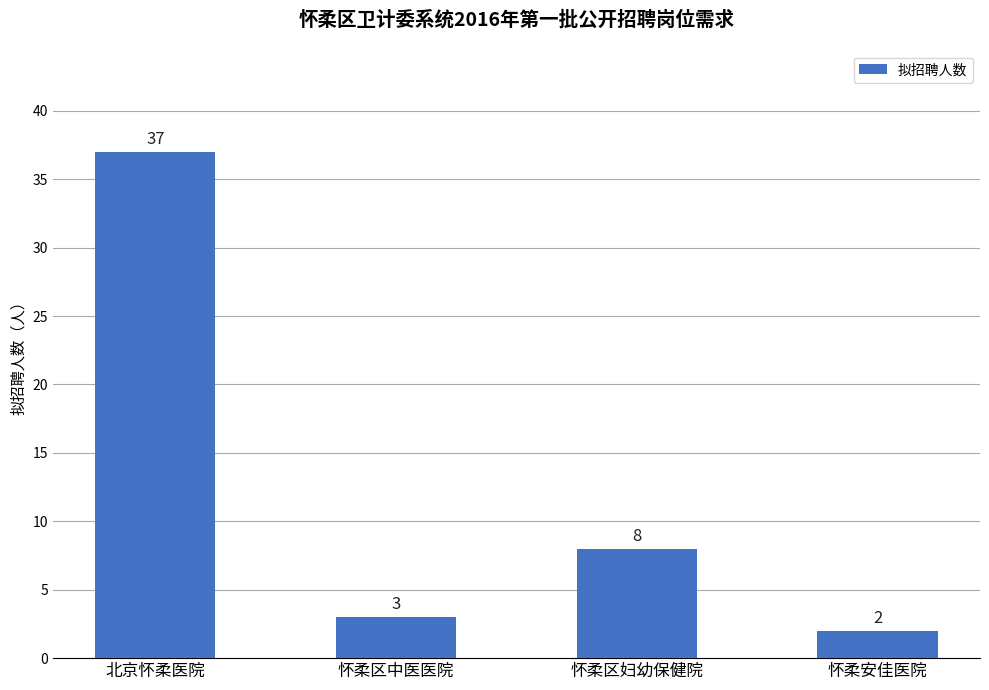

What is the difference between the second highest and minimum values?

6